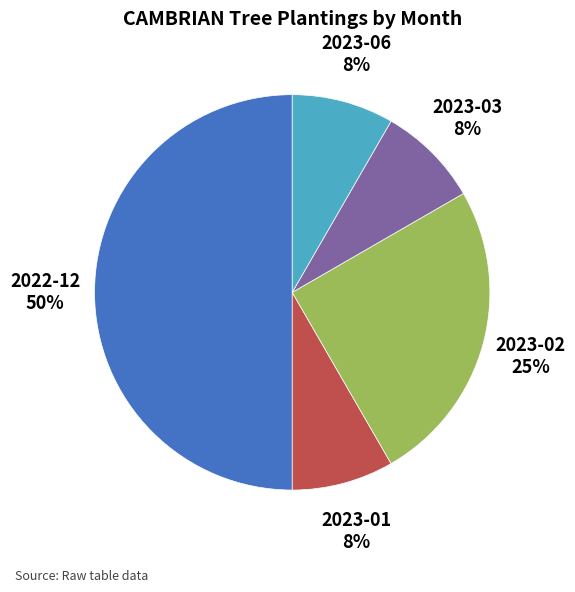

To the nearest percent, what portion does 2023-03 represent?

8%